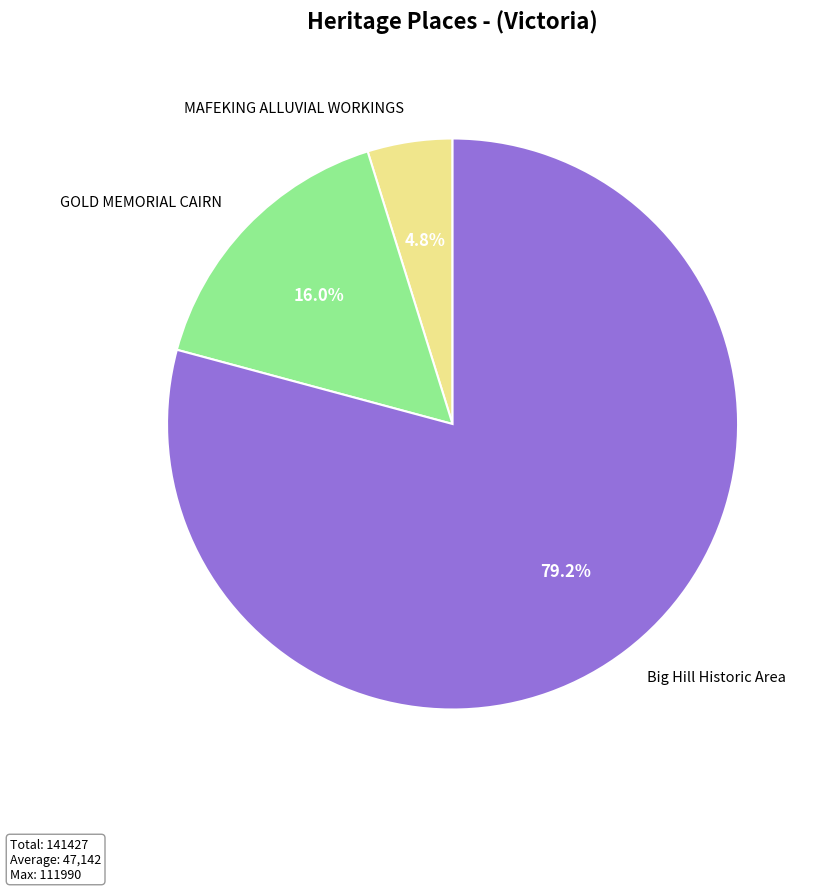

To the nearest percent, what is the difference between the GOLD MEMORIAL CAIRN and Big Hill Historic Area slice percentages?

63%